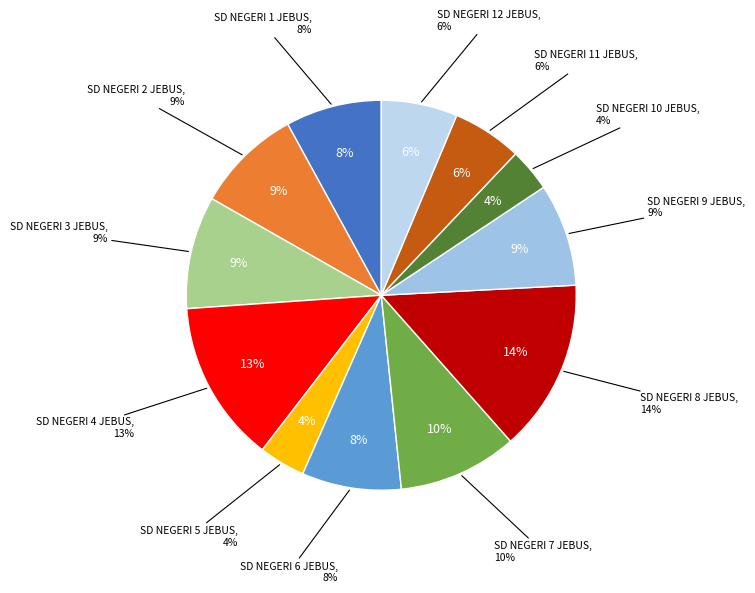

To the nearest percent, what percentage of the pie is SD NEGERI 6 JEBUS?

8%